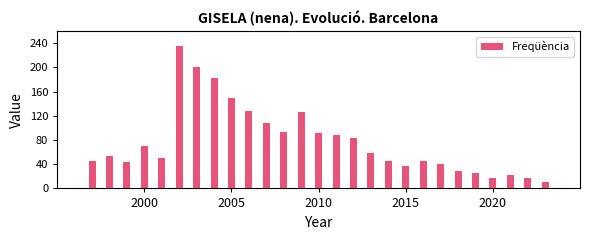

What is the minimum value shown in the chart?

11